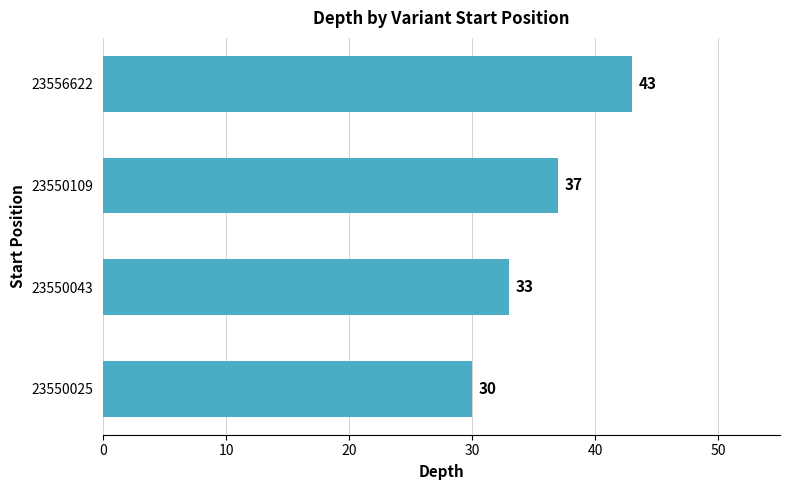

What is the sum of all values?

143